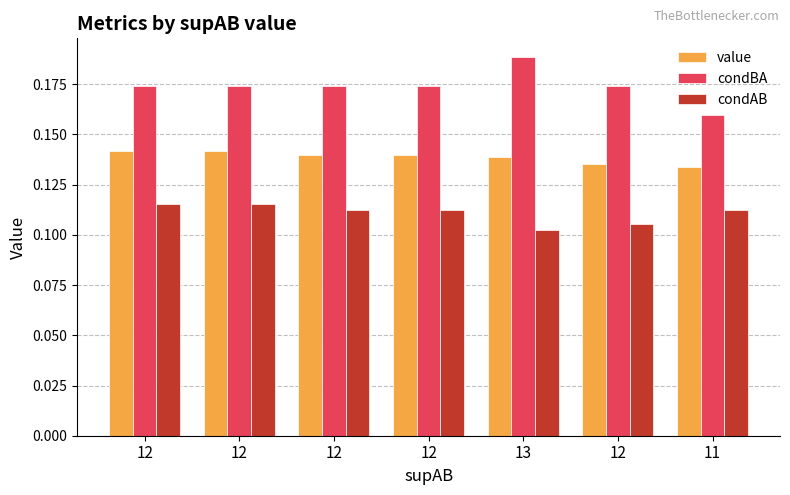

What are all the series names shown in the legend?

value, condBA, condAB